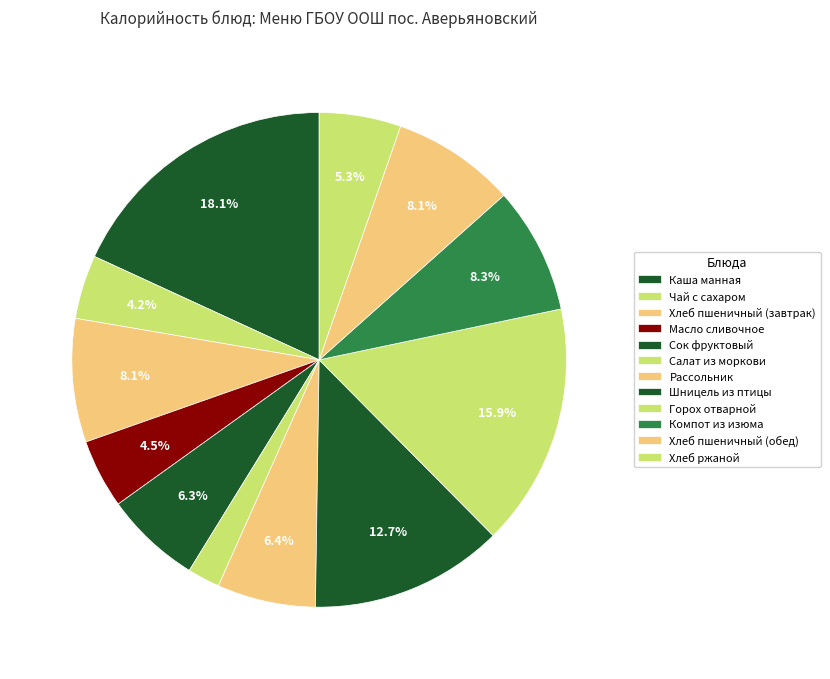

Count the number of slices in the pie.

12